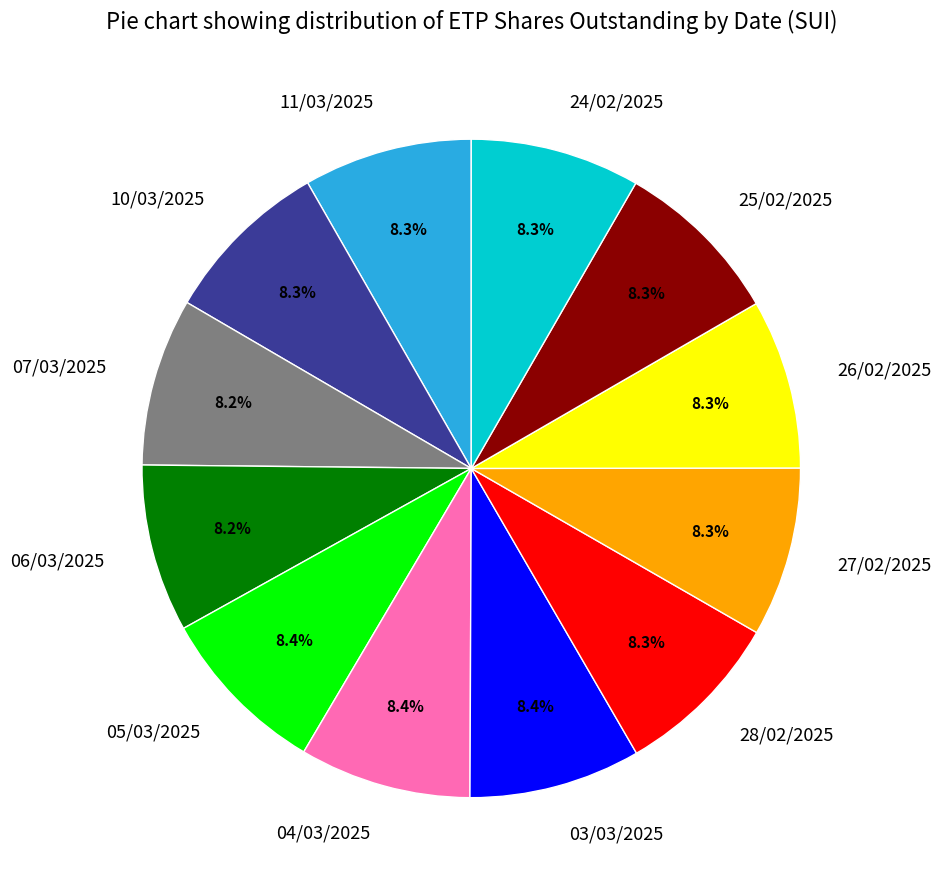

What is the ratio of the value at 03/03/2025 to the value at 05/03/2025?

1.0